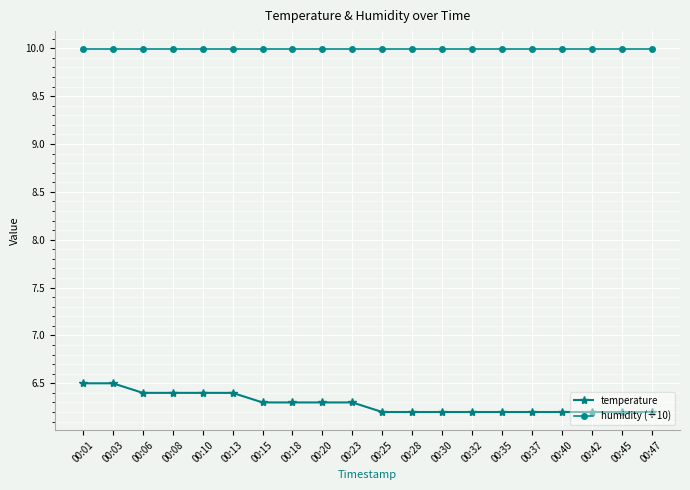

What is the minimum value shown in the chart?

6.2